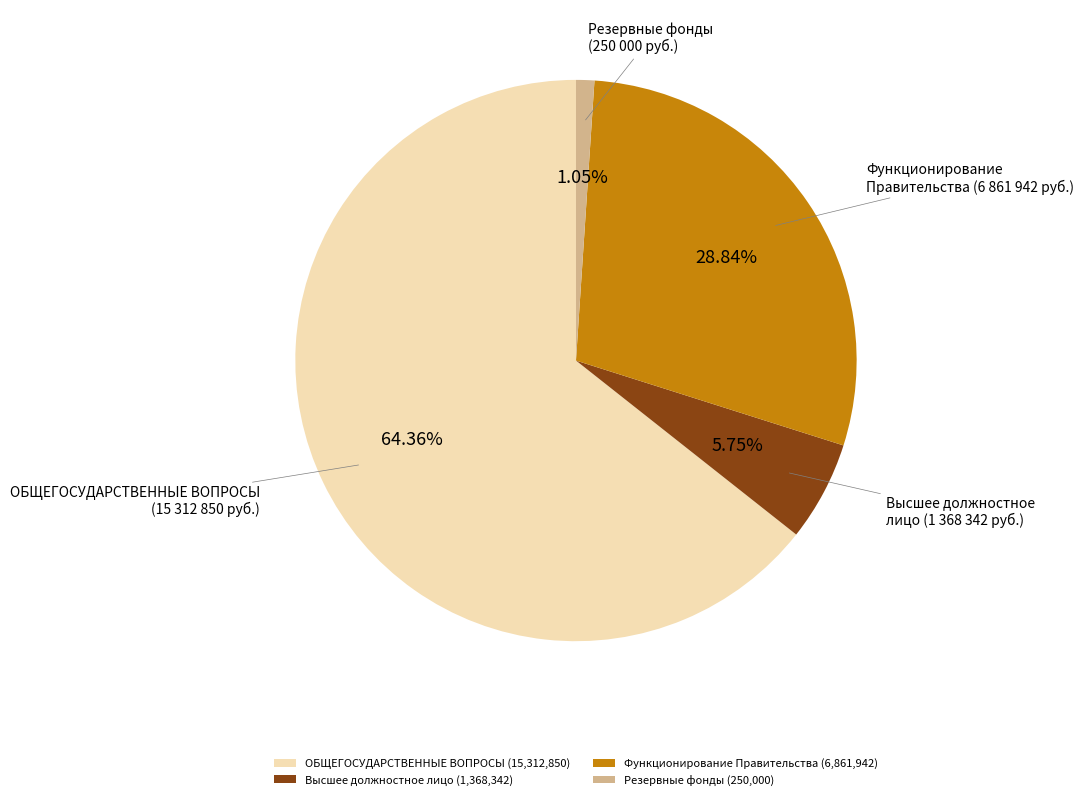

Is there a majority slice in this chart?

Yes